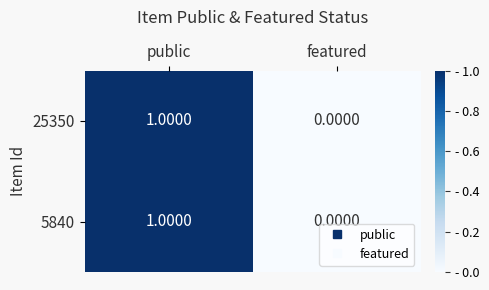

List the labels in order of 25350 value, smallest first.

featured, public